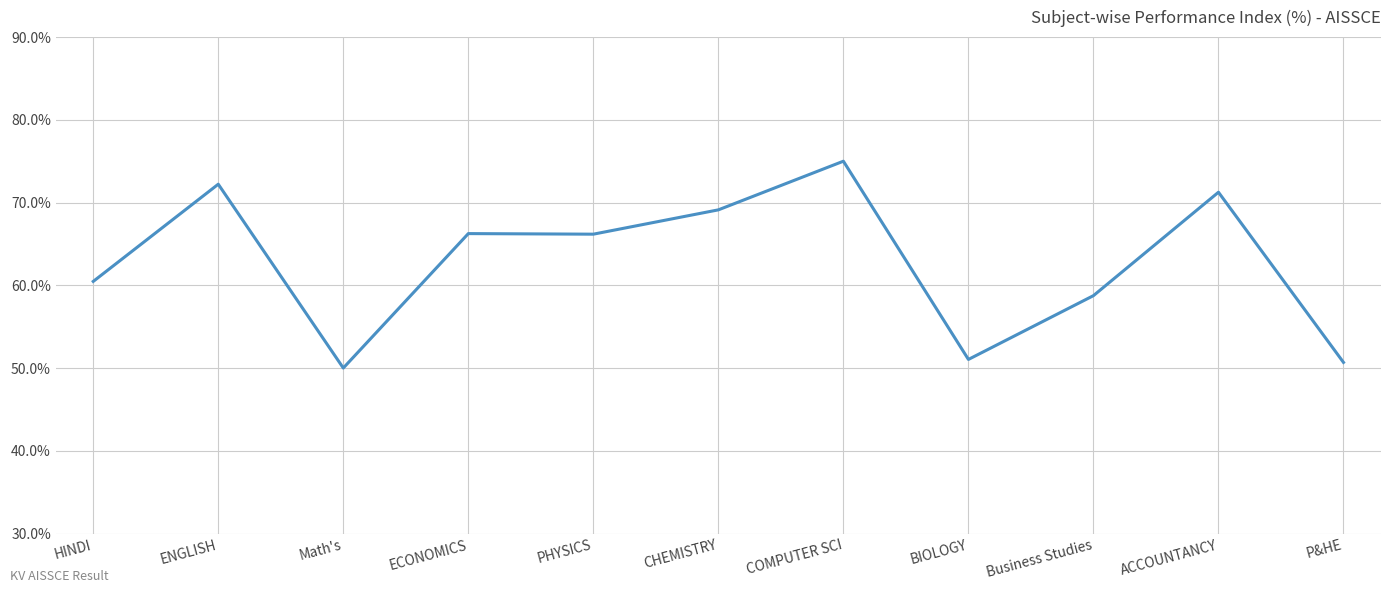

What is the difference between the second highest and minimum values?

22.2